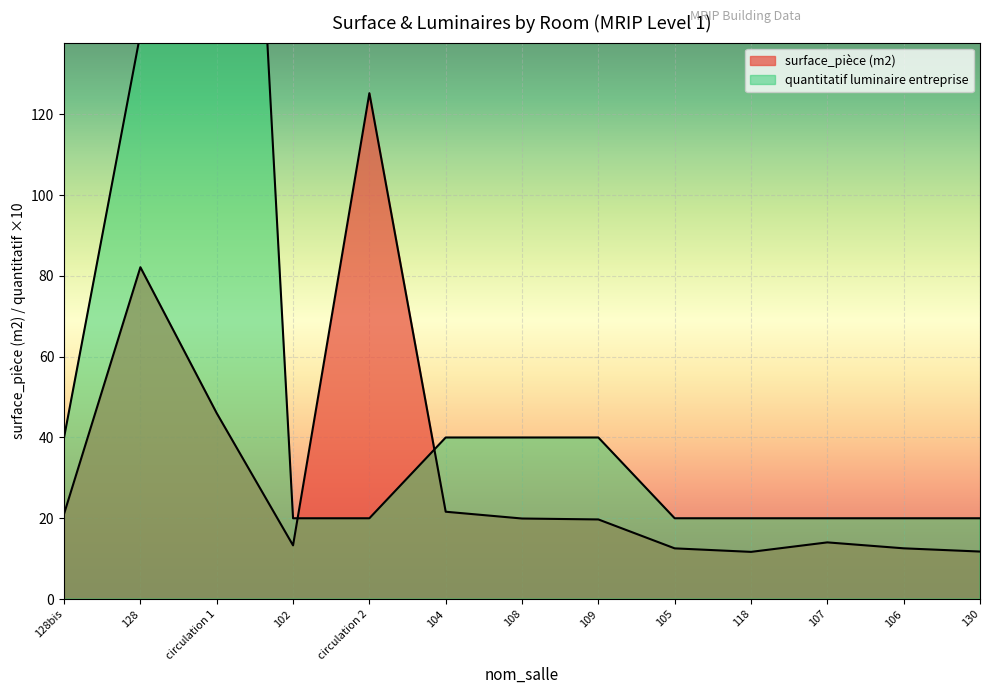

How many times do surface_piece_m2 and quantitatif_luminaire cross each other?

2